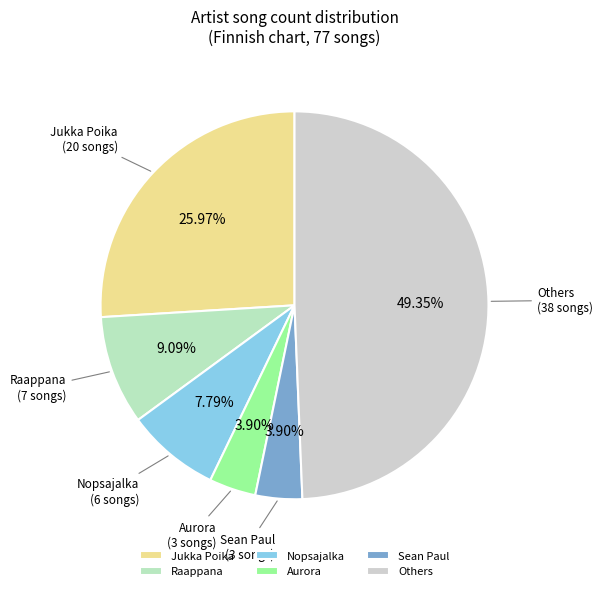

To the nearest percent, what is the difference between the largest and smallest slice percentages?

45%